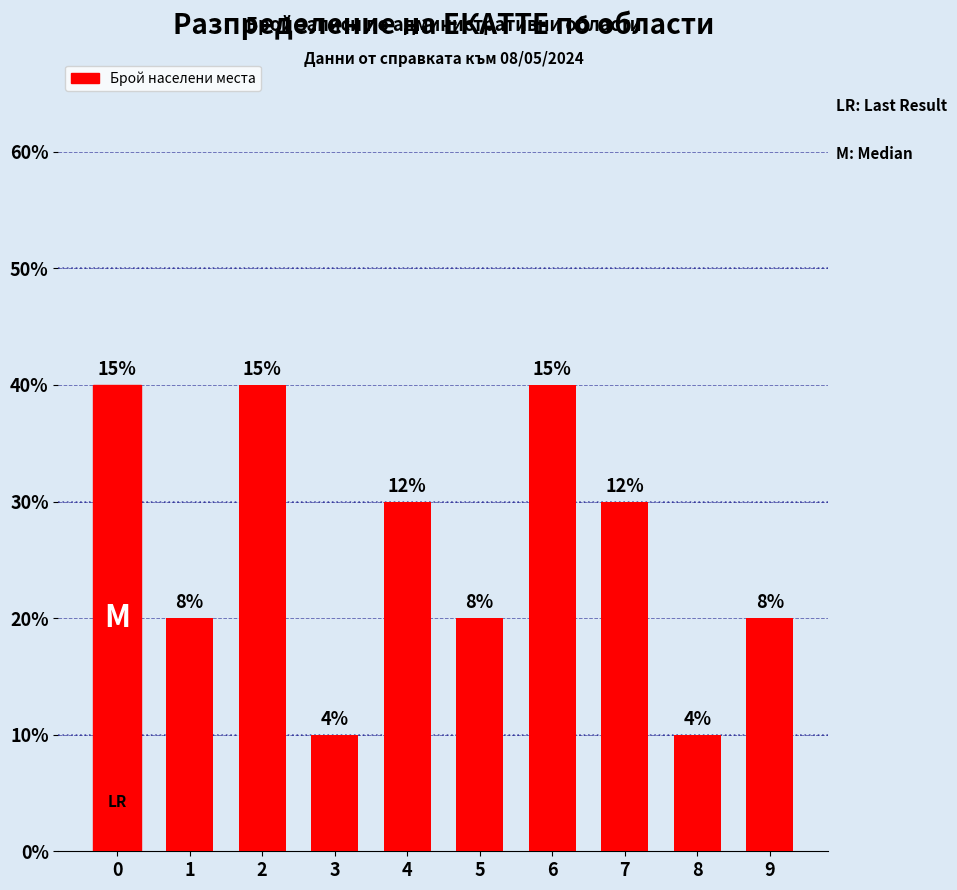

Reading left to right, transcribe all the data shown in this chart.

4	2	4	1	3	2	4	3	1	2